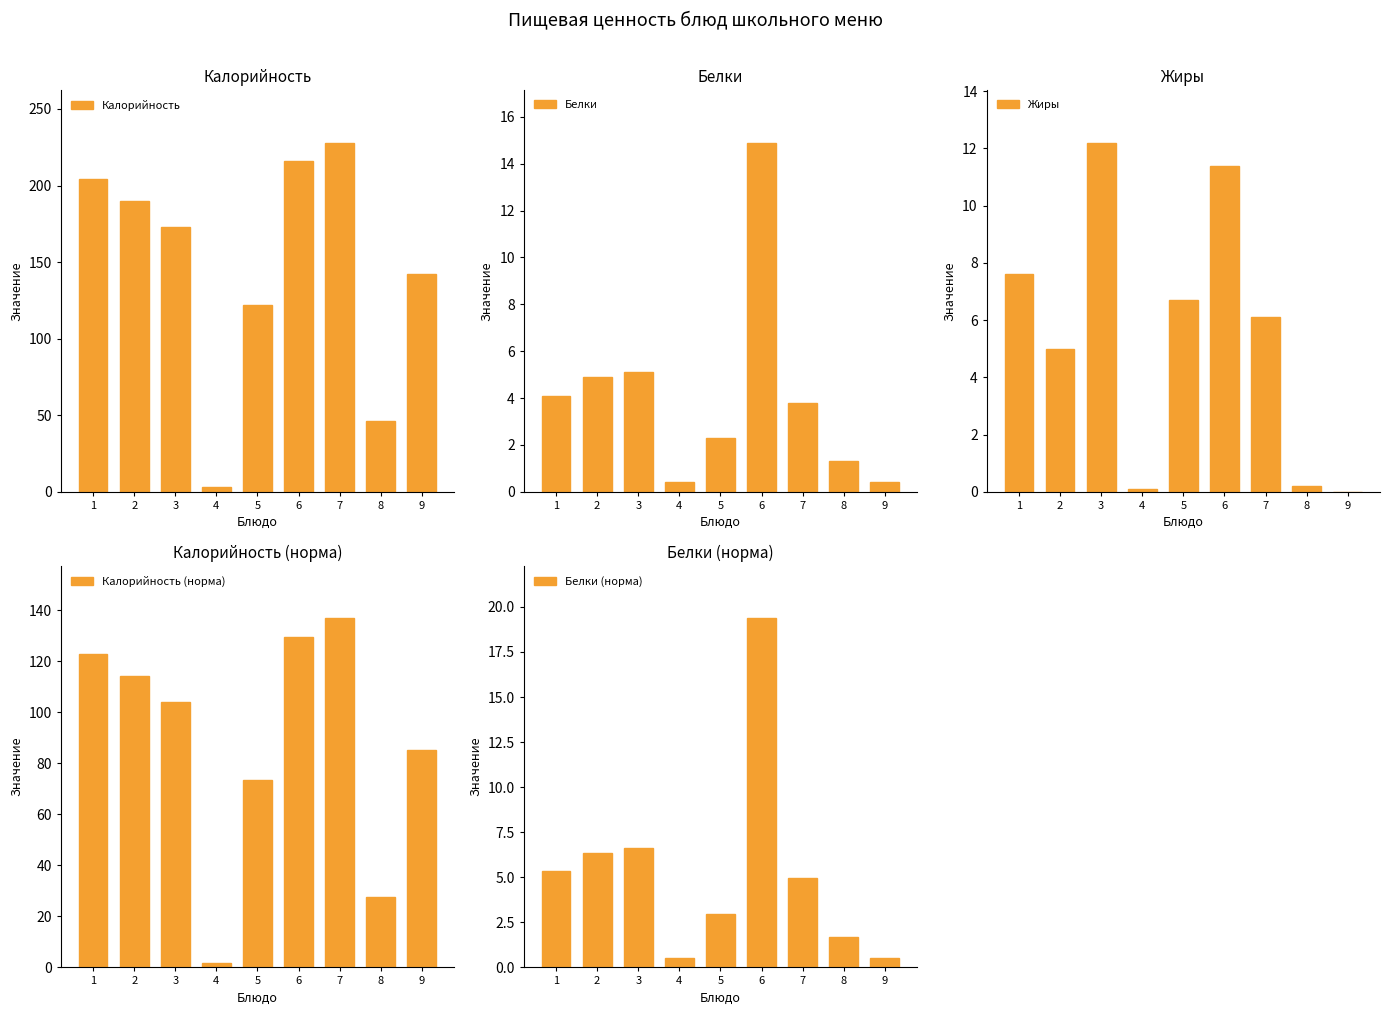

True or false: Калорийность (норма) has a value of 1.7 at 4.

True